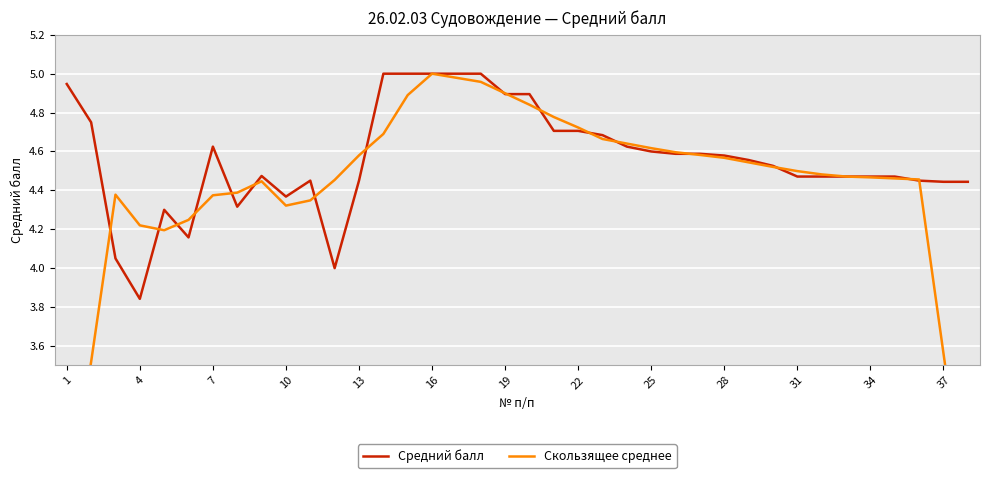

Rank the series at 16 from highest to lowest value.

Скользящее среднее, Средний балл